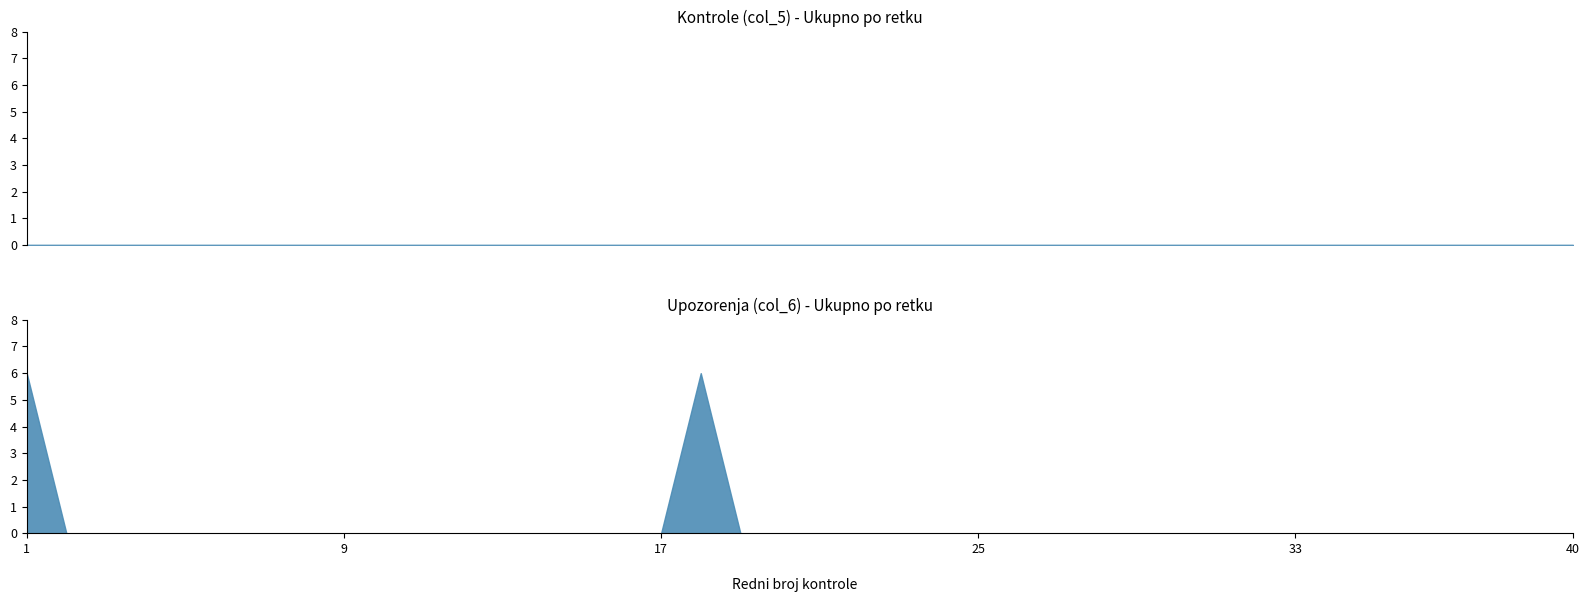

Is it true that Redni broj equals 2 at 20?

False